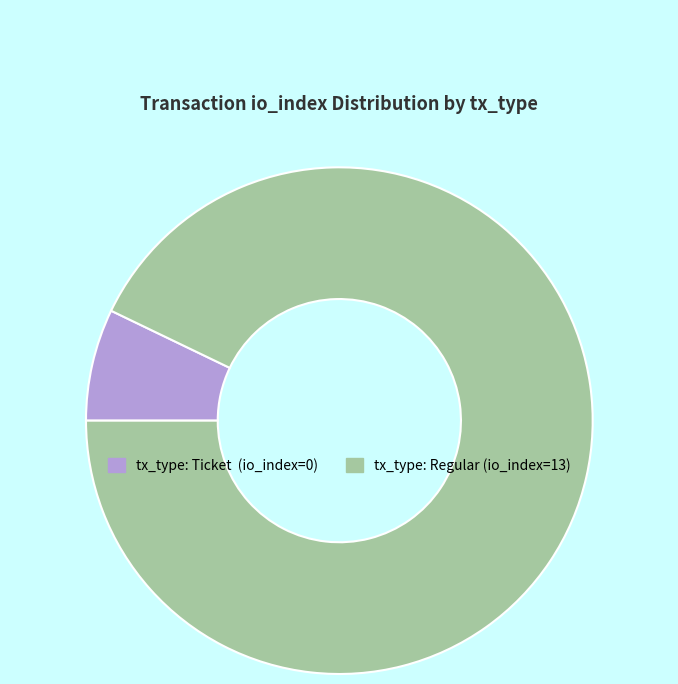

Between tx_type: Regular and tx_type: Ticket, which is larger?

tx_type: Regular